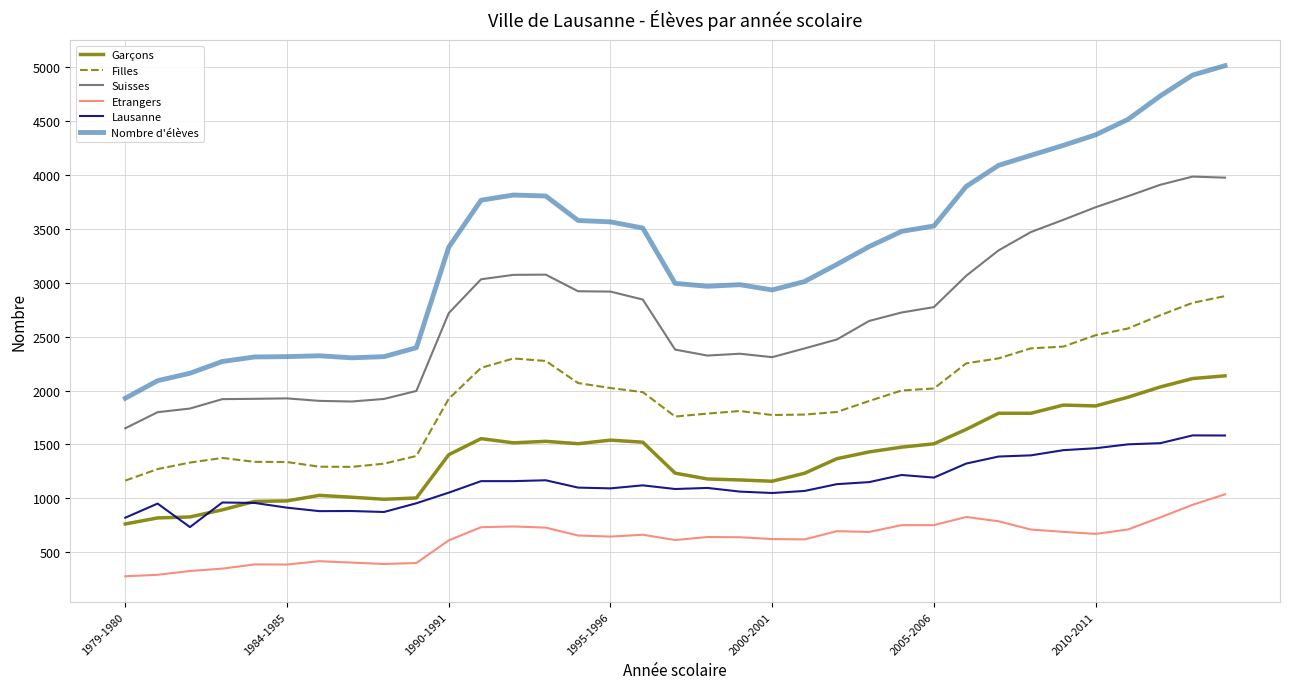

What is the maximum value for Lausanne?

1584